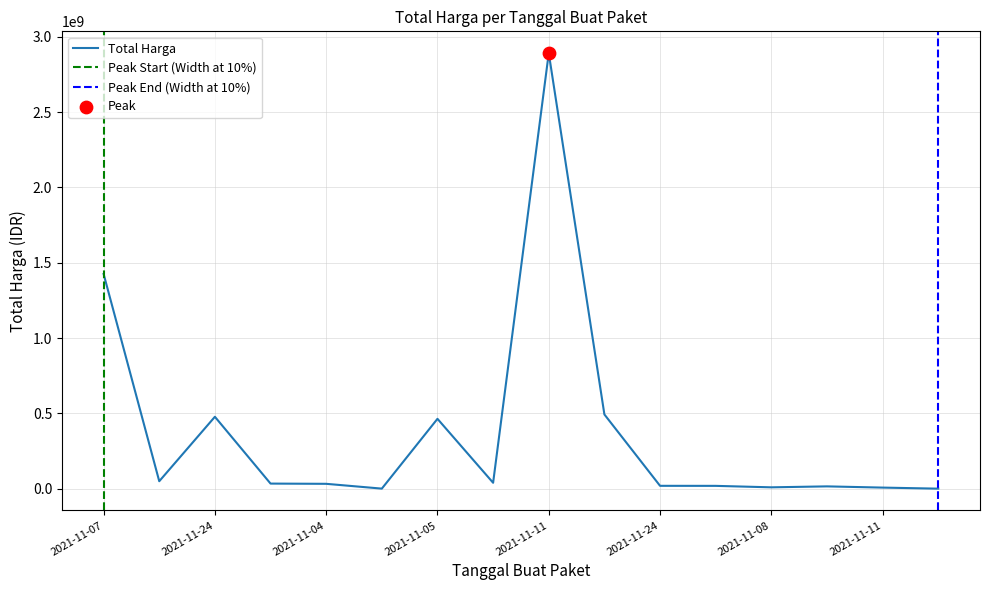

What is the ratio of the value at 2021-11-22 to the value at 2021-11-04?

14.5